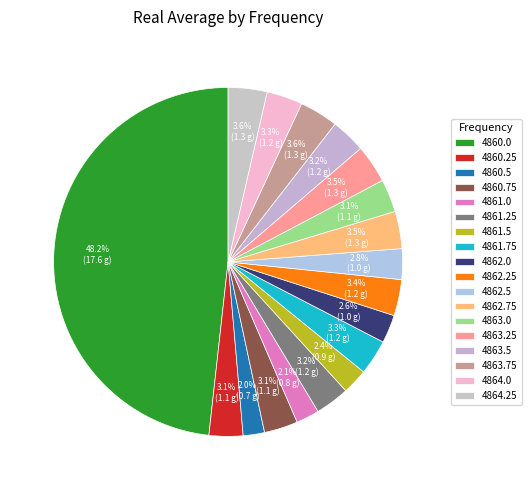

How many segments does this pie chart have?

18